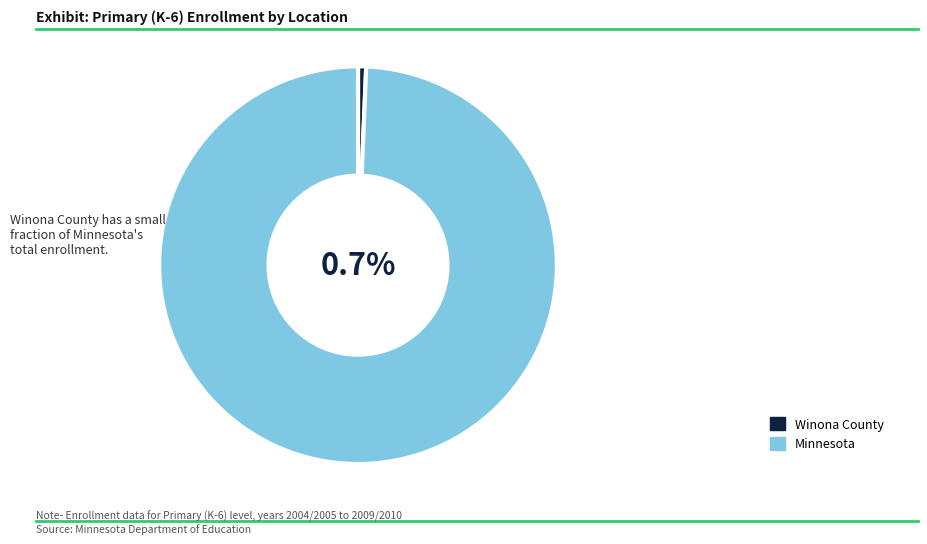

Is the sum of 2008/2009 and 2006/2007 greater than half?

No